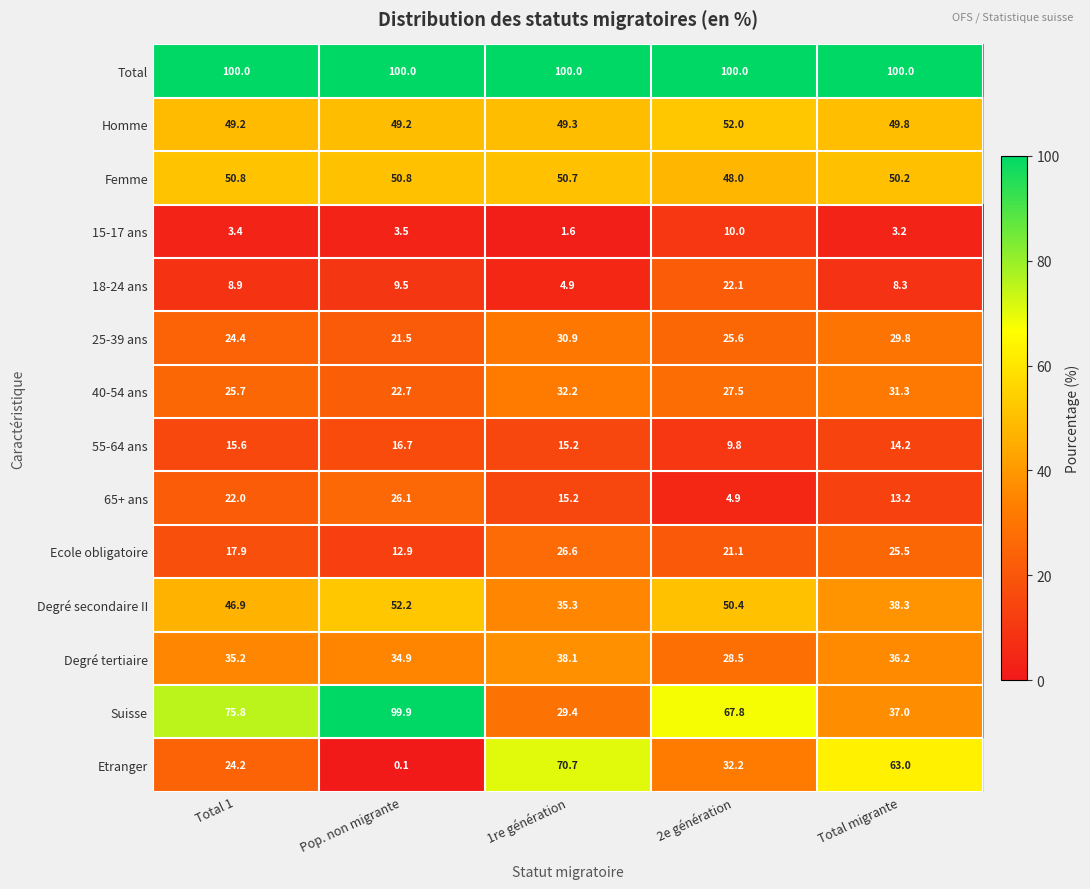

Rank the series at Total migrante from lowest to highest value.

15-17 ans, 18-24 ans, 65+ ans, 55-64 ans, Ecole obligatoire, 25-39 ans, 40-54 ans, Degré tertiaire, Suisse, Degré secondaire II, Homme, Femme, Etranger, Total